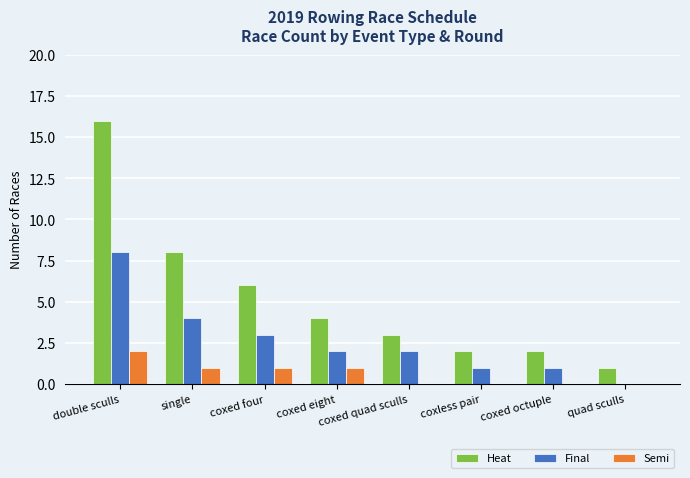

At which label does Heat reach its peak?

double sculls